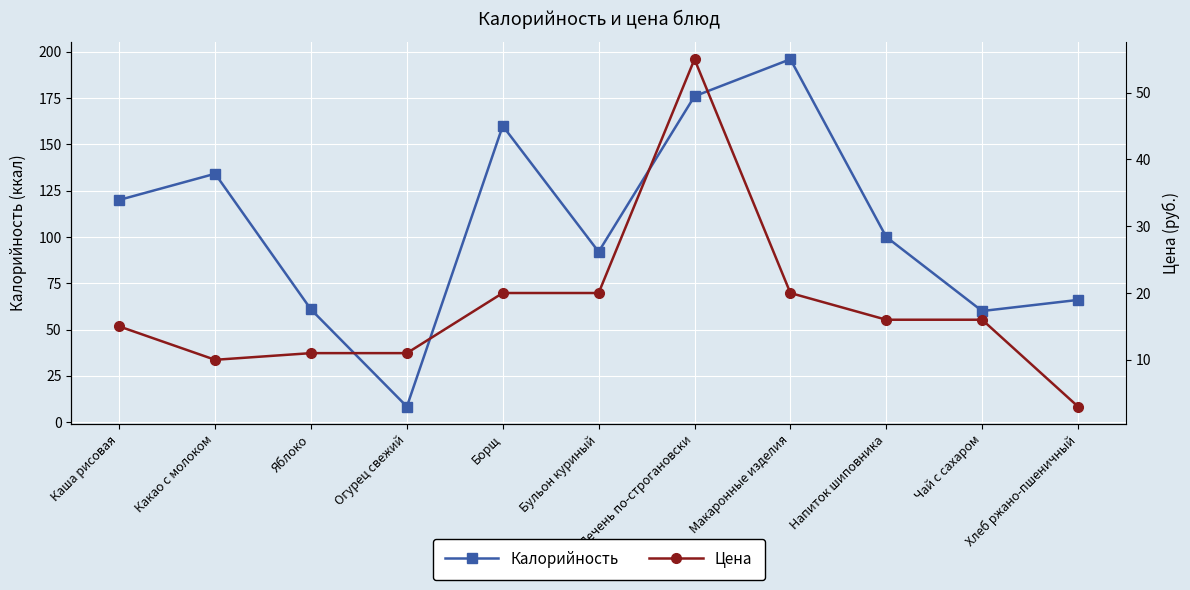

Reading left to right, extract all data points from this chart.

Калорийность: Каша рисовая=120.0	Какао с молоком=134.2	Яблоко=60.8	Огурец свежий=8.4	Борщ=160.0	Бульон куриный=92.0	Печень по-строгановски=176.0	Макаронные изделия=196.0	Напиток шиповника=100.0	Чай с сахаром=60.0	Хлеб ржано-пшеничный=66.0
Цена: Каша рисовая=15.0	Какао с молоком=10.0	Яблоко=11.0	Огурец свежий=11.0	Борщ=20.0	Бульон куриный=20.0	Печень по-строгановски=55.0	Макаронные изделия=20.0	Напиток шиповника=16.0	Чай с сахаром=16.0	Хлеб ржано-пшеничный=3.0